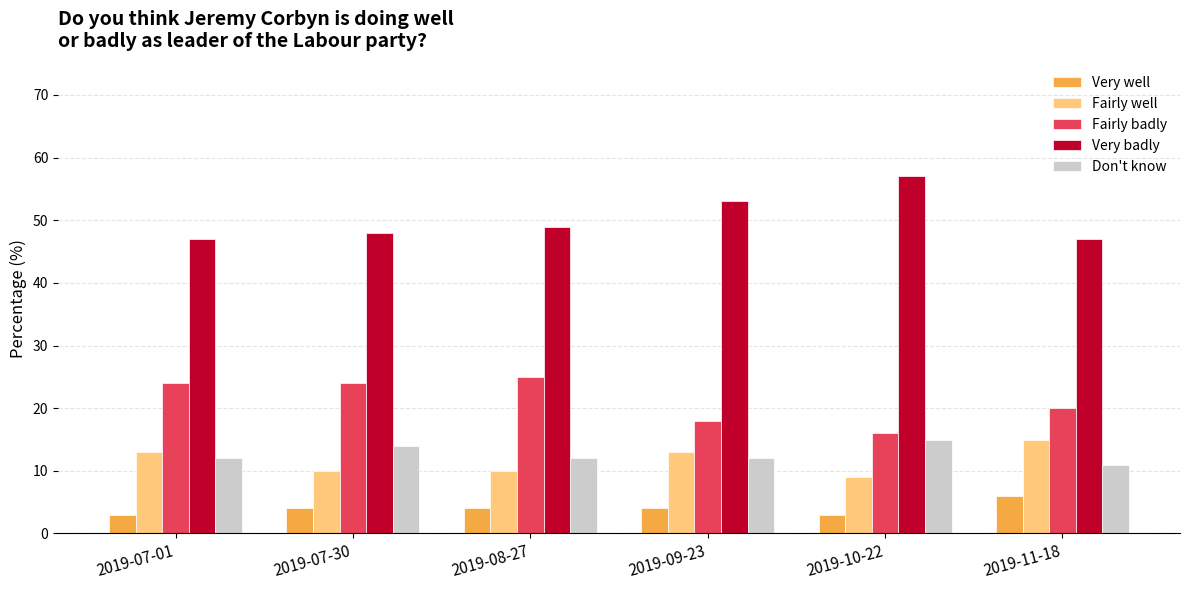

How many bars are there in total?

30